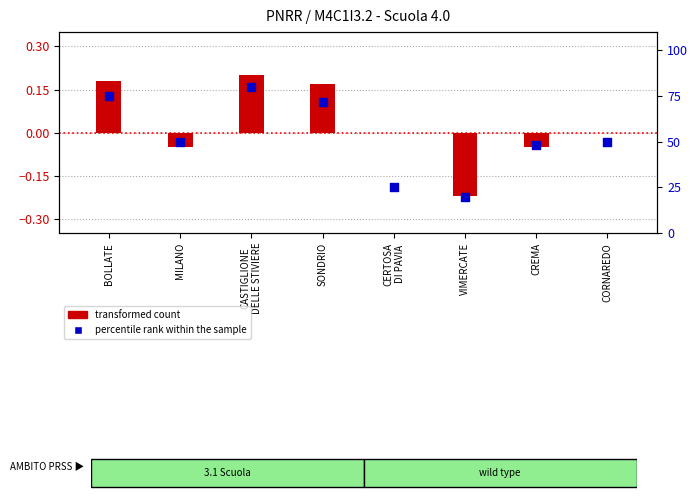

Which series has the largest Y range (max minus min)?

percentile rank within the sample